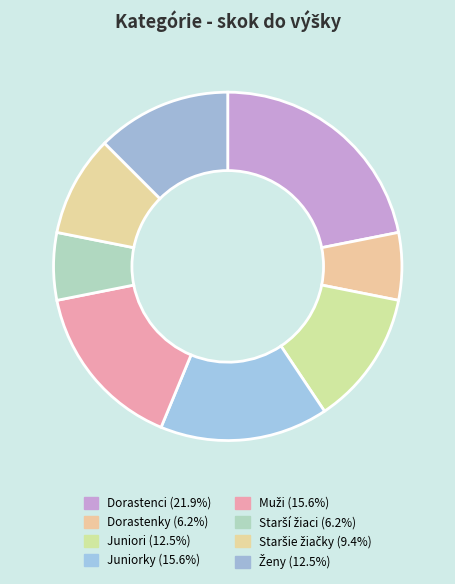

What is the largest slice in the pie chart?

Dorastenci